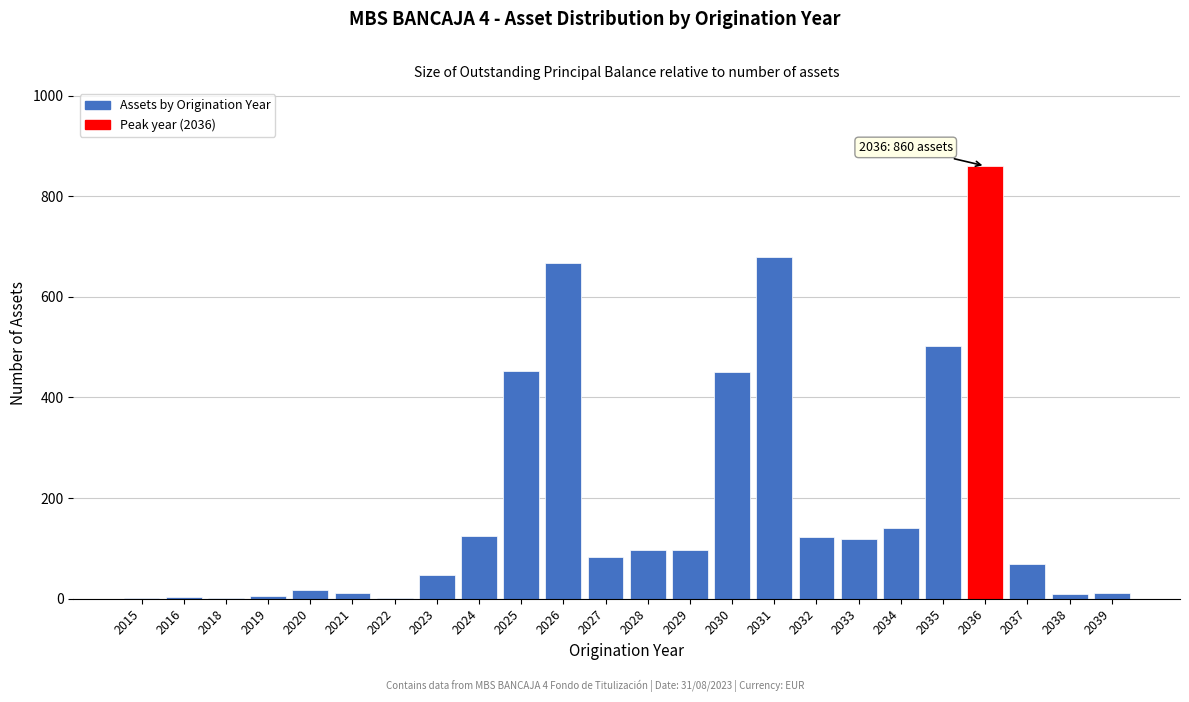

At which category does the chart reach its peak across all series?

2036